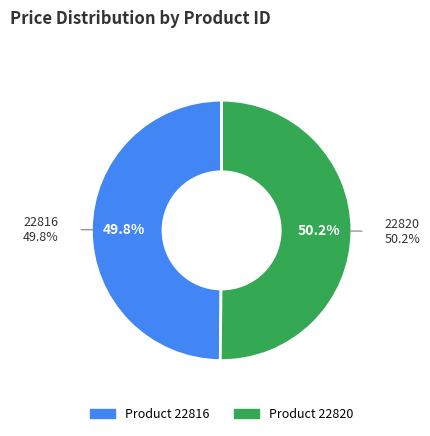

To the nearest percent, what is the average slice percentage?

50%